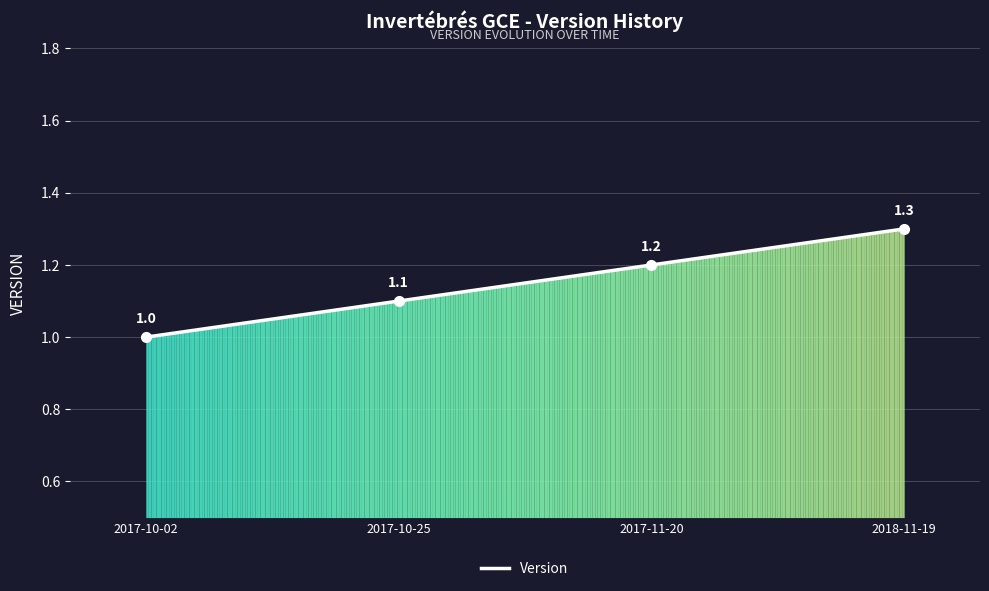

What is the change in value from 2017-10-25 to 2018-11-19?

+0.2